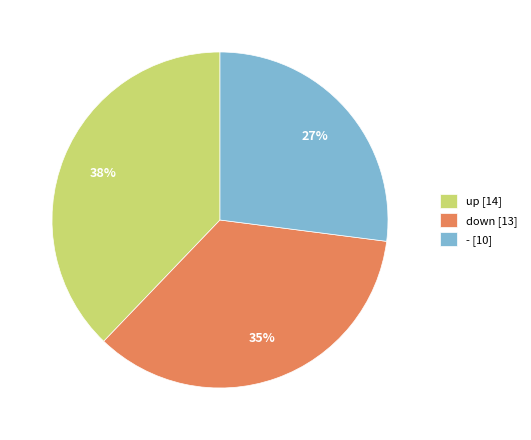

To the nearest percent, what is the difference between the largest and smallest slice percentages?

11%